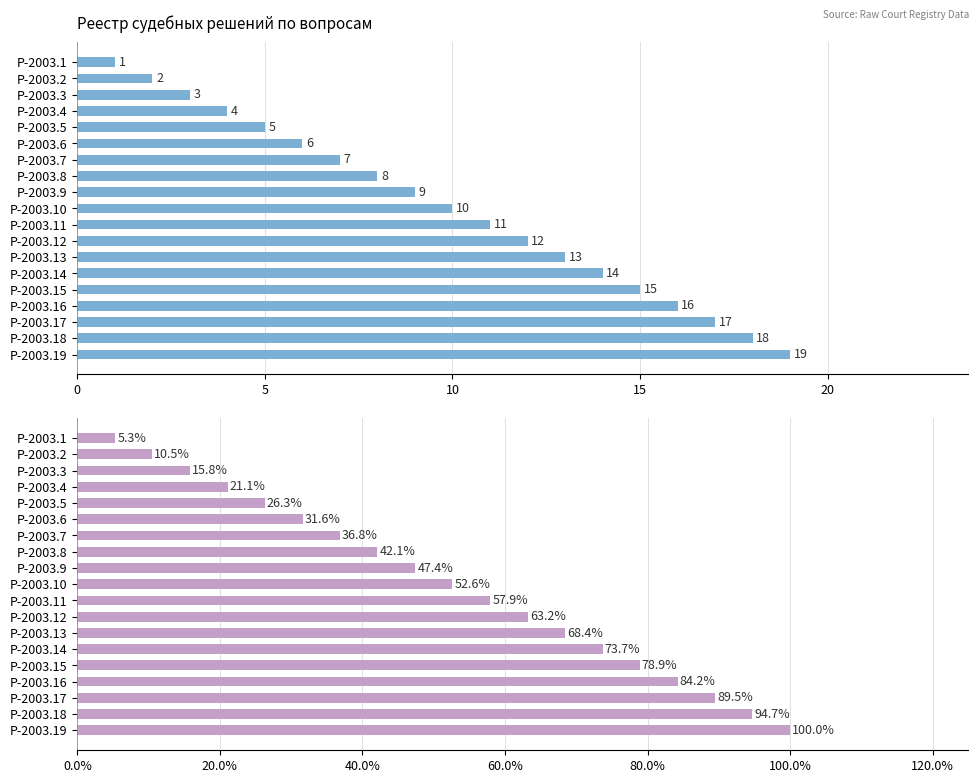

Between Р-2003.17 and Р-2003.3, which is larger?

Р-2003.17